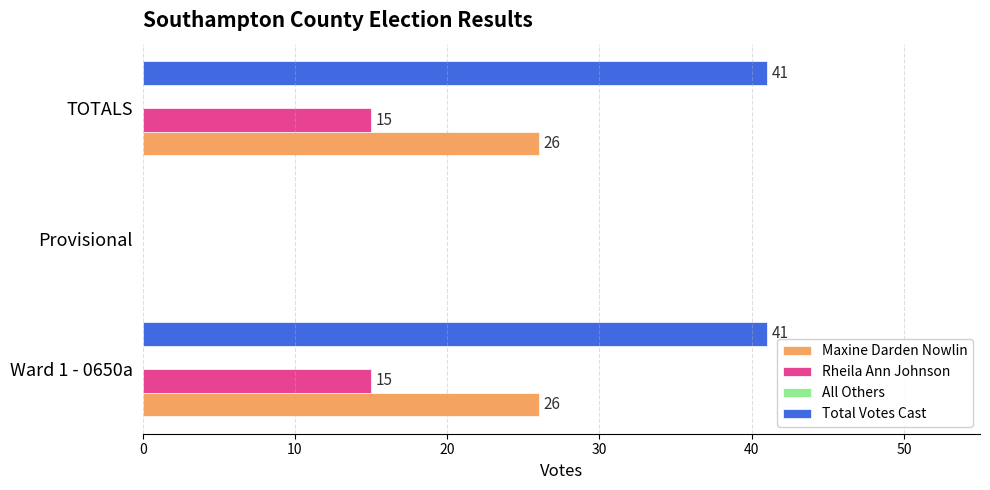

True or false: Total Votes Cast has a value of 41 at TOTALS.

True